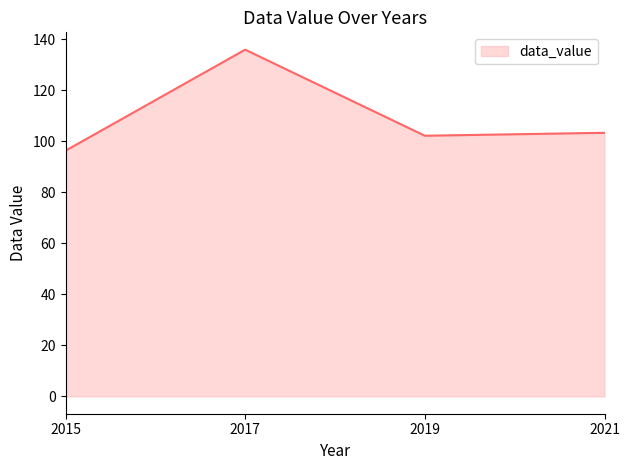

Does the chart have visible grid lines?

No